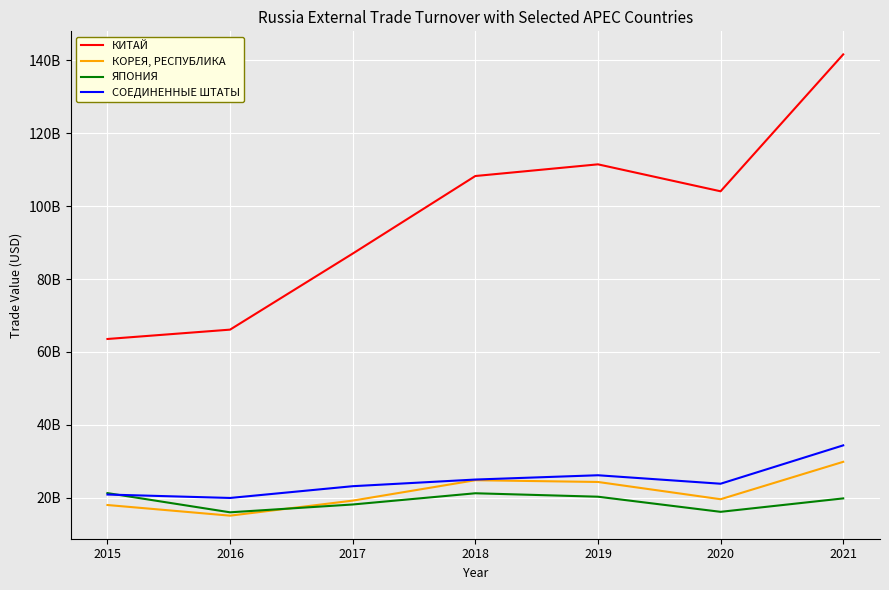

Which series changed the most between 2020 and 2021?

КИТАЙ